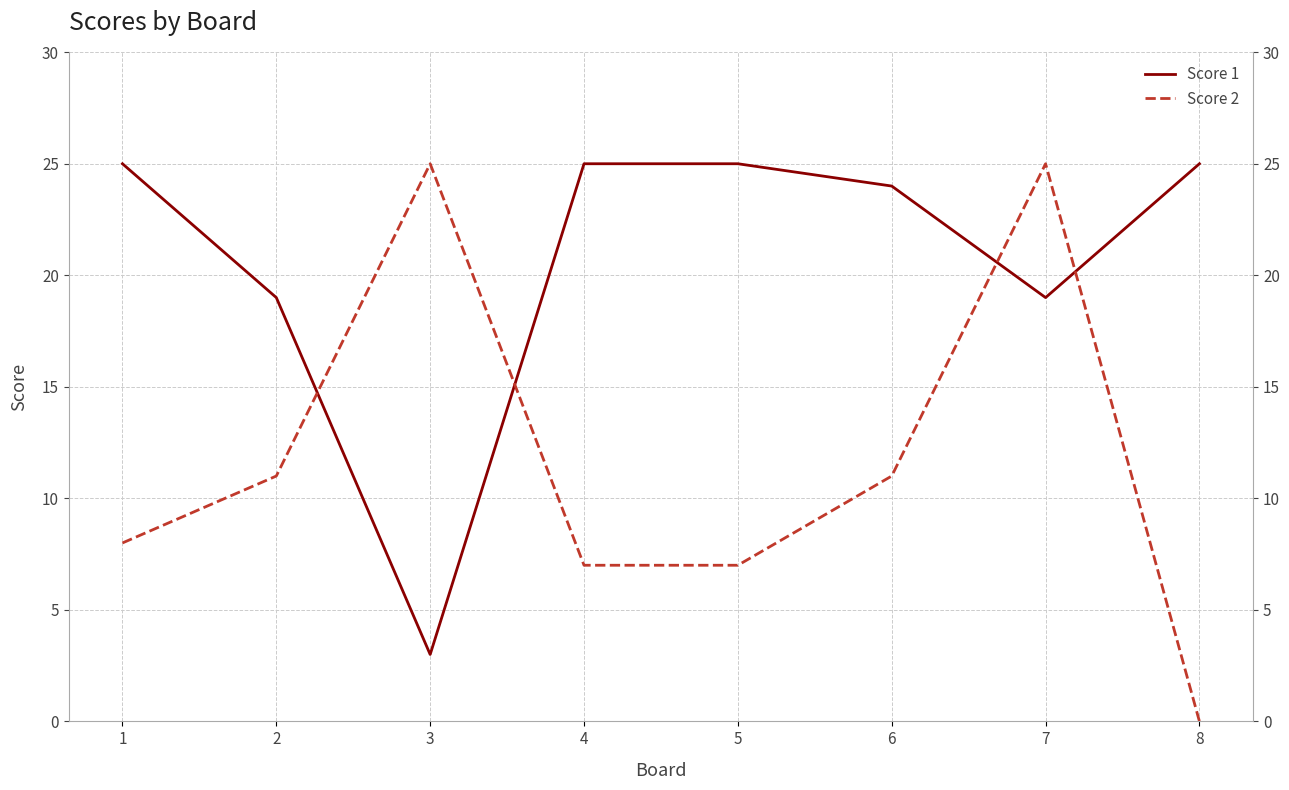

What is the total value across all series at 8?

25